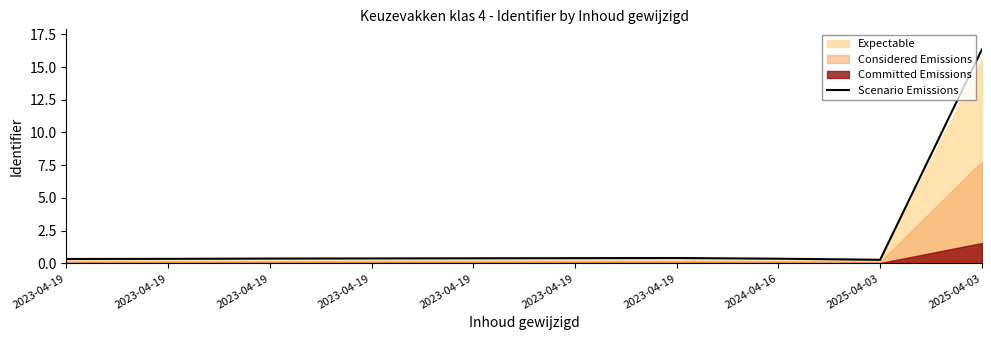

How many data points does each series have?

10